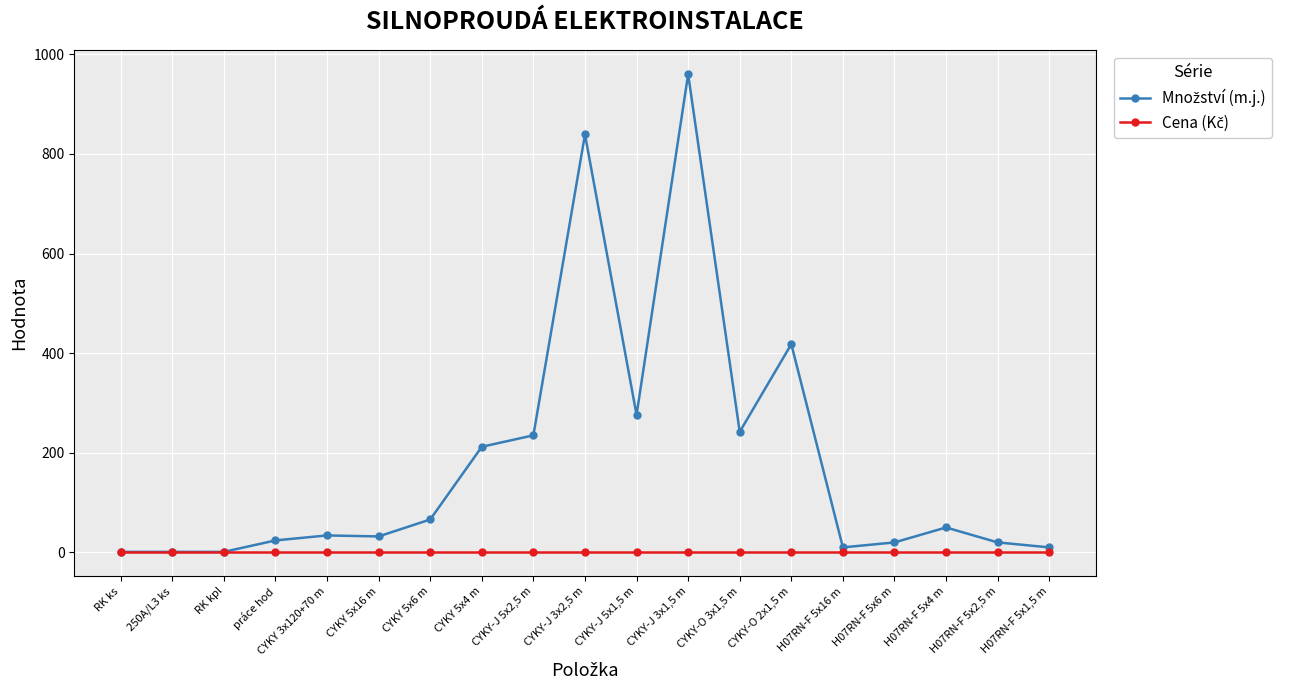

Which label corresponds to the largest value in the chart?

CYKY-J 3x1,5 m